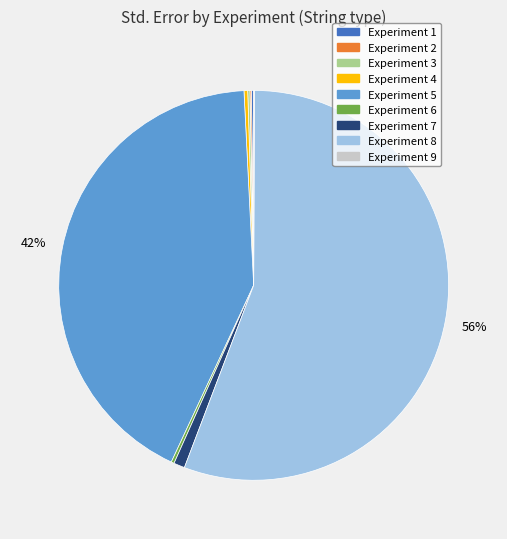

Which slice is the largest?

Experiment 8